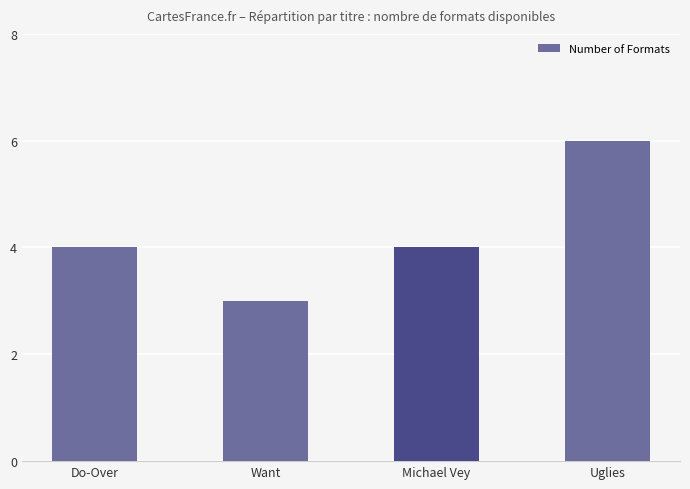

Approximately how many times larger is the value at Want compared to Uglies?

0.5